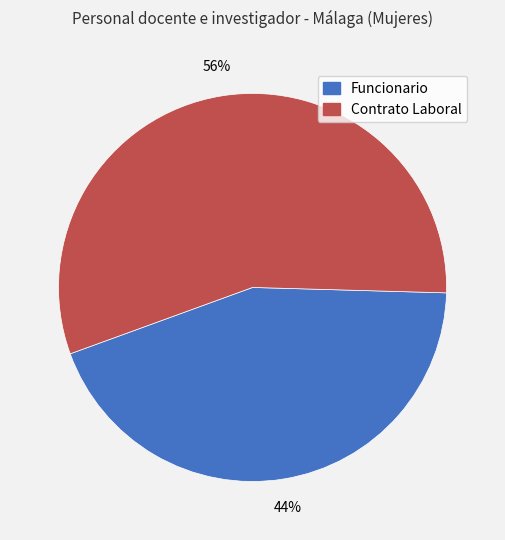

Which category accounts for the majority?

Contrato Laboral